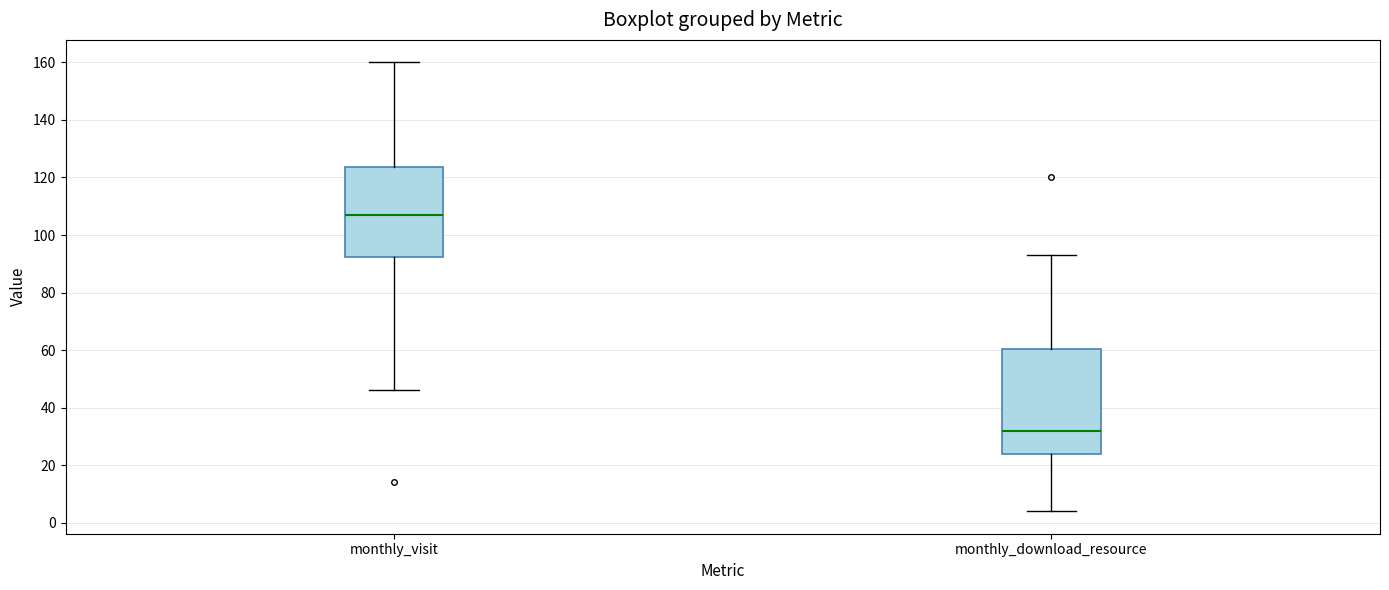

Where does the upper whisker of the box for monthly_visit end on the y-axis? The values are not printed on the chart, so give them approximately, as read against the axis.

160